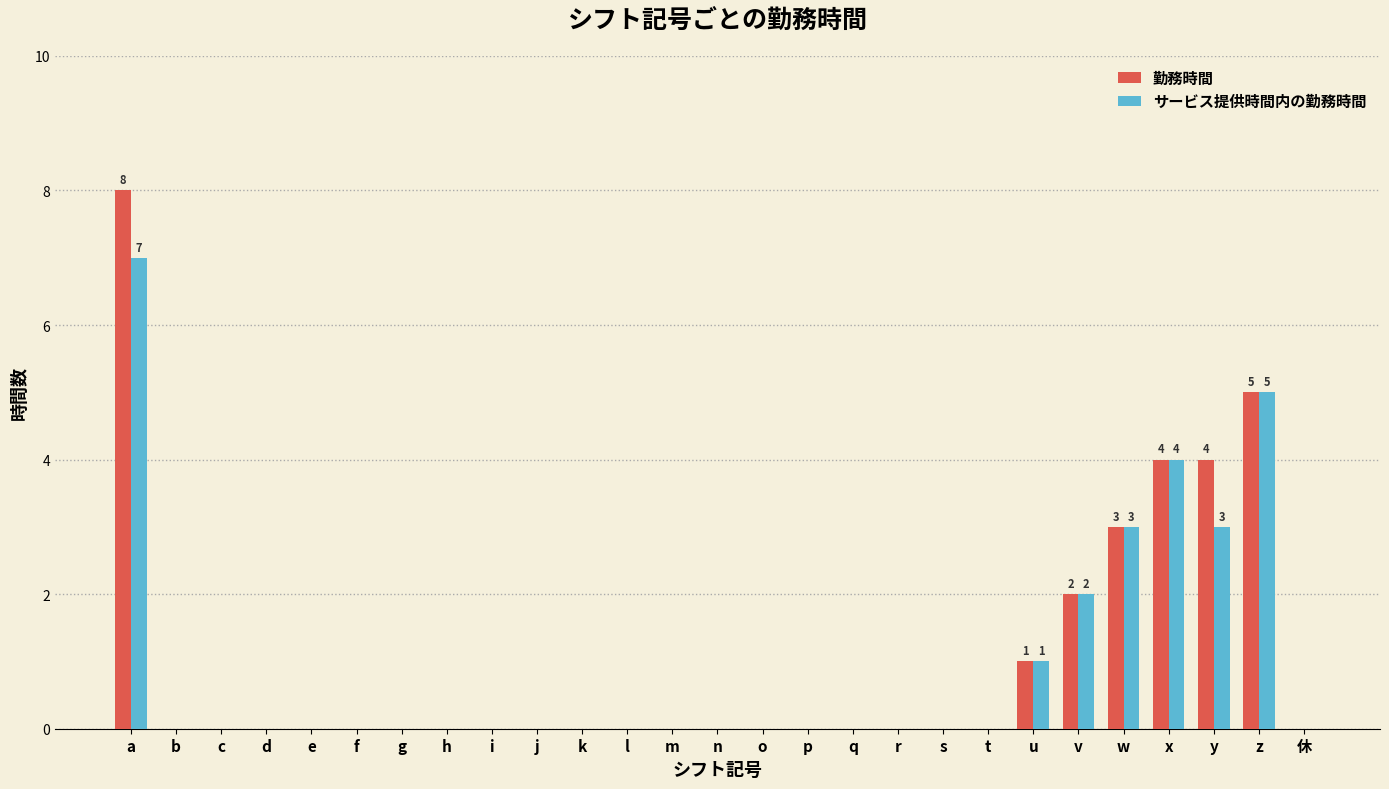

Is it true that サービス提供時間内の勤務時間 equals 3 at h?

False